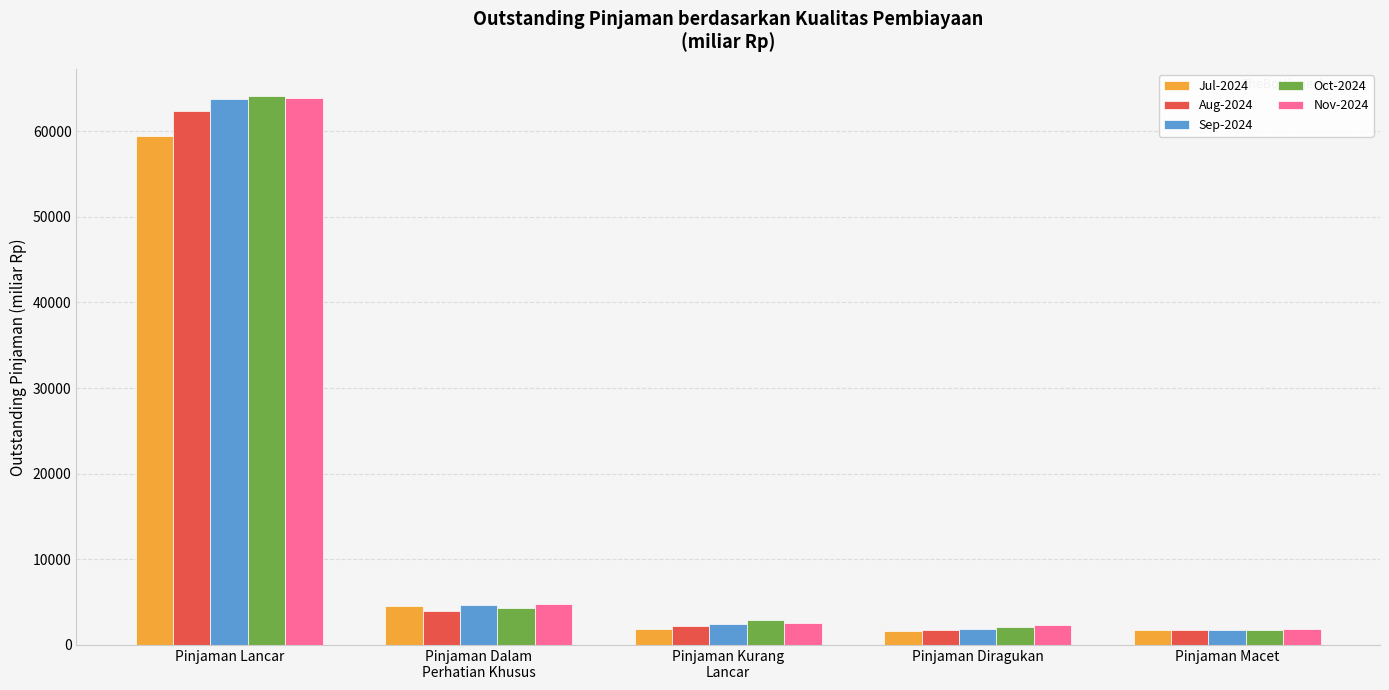

What is the spread (max minus min) of values at Pinjaman Lancar?

4569.0